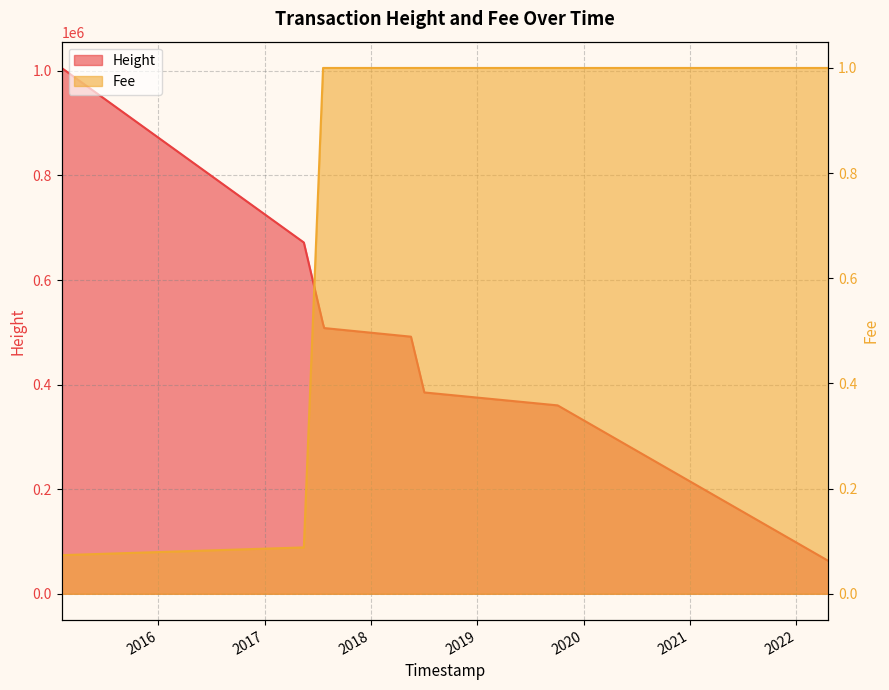

Reading left to right, extract all data points from this chart.

Height: 1005561.0	671802.0	515922.0	508161.0	491691.0	384985.0	383851.0	360301.0	62941.0
Fee: 0.1	0.1	1.0	1.0	1.0	1.0	1.0	1.0	1.0